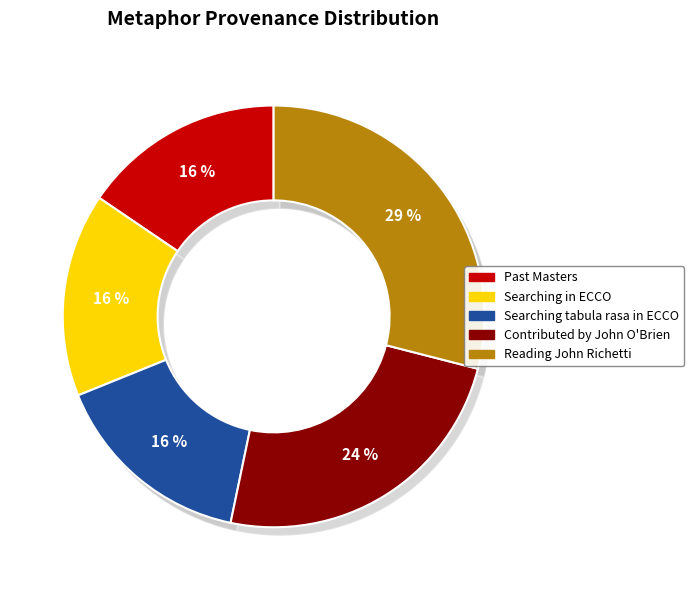

Is it true that Contributed by John O'Brien is 24% of the pie?

True